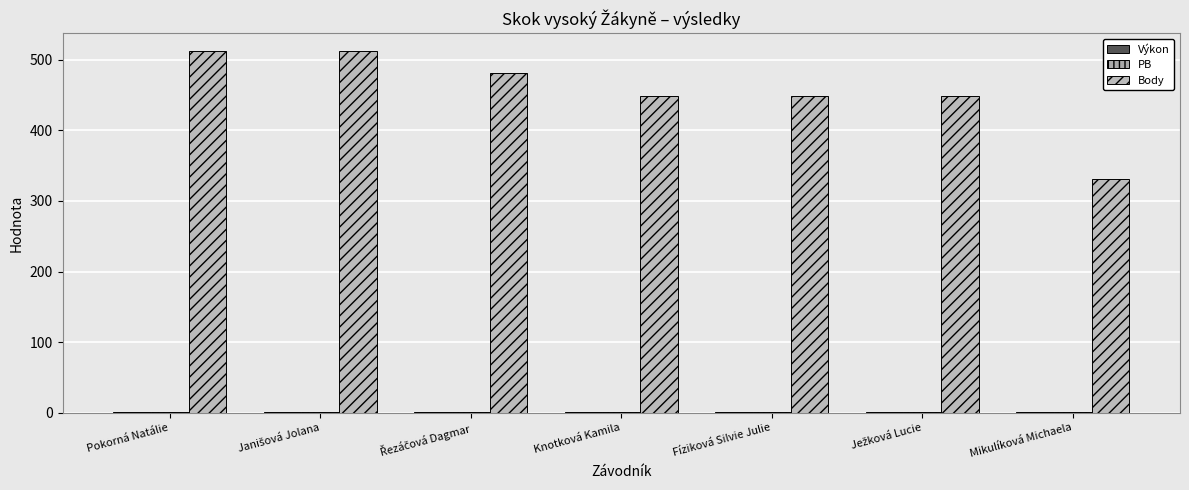

What is the label of the 2nd bar from the left?

Janišová Jolana